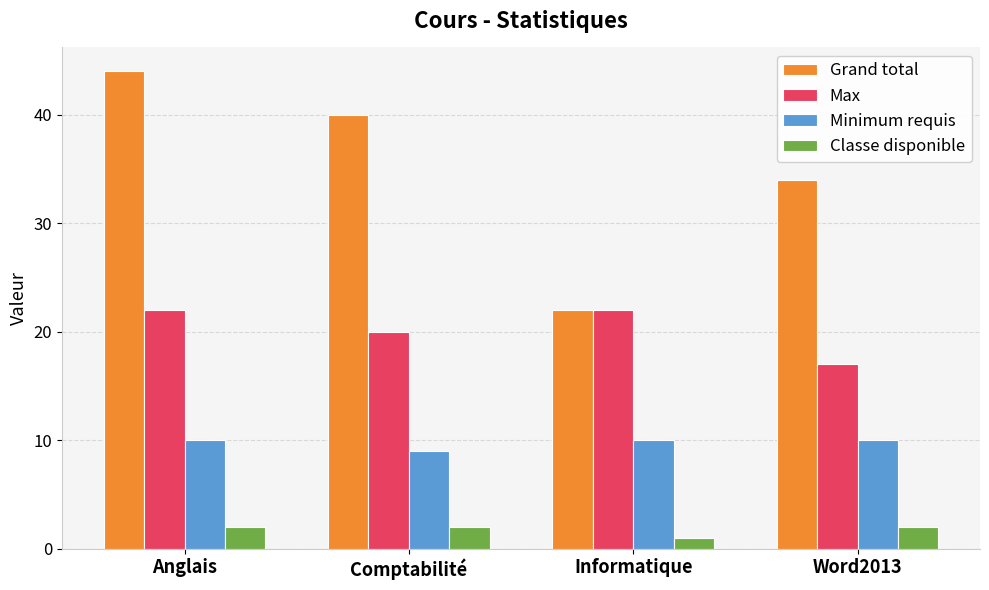

Does the chart contain stacked bars?

No